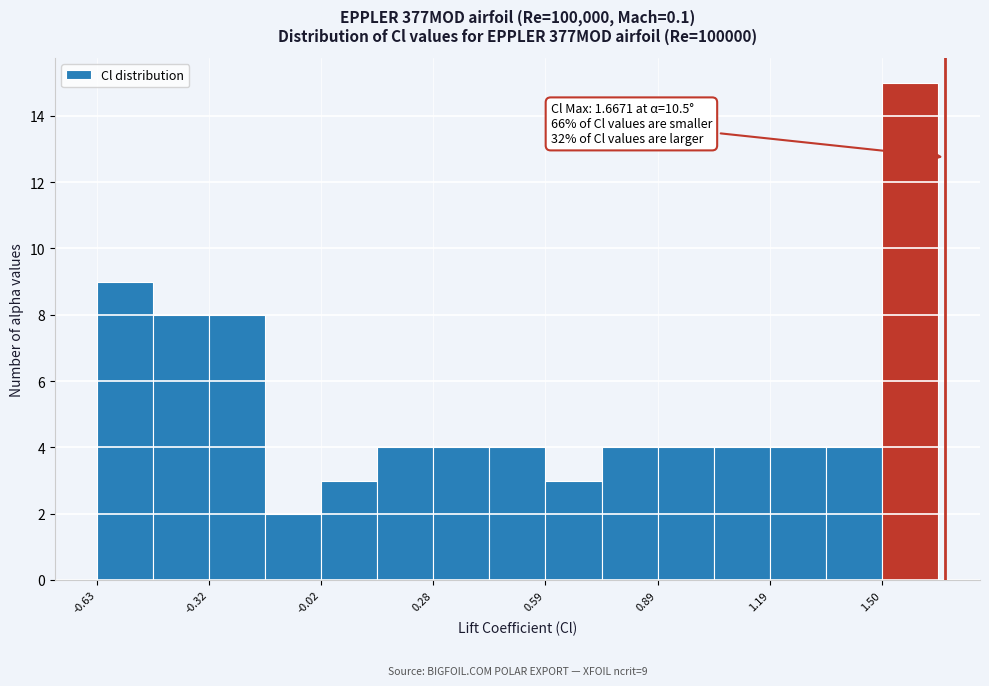

Around what value on the x-axis is the tallest bar? Give the approximate position of its centre, as read against the axis.

1.55